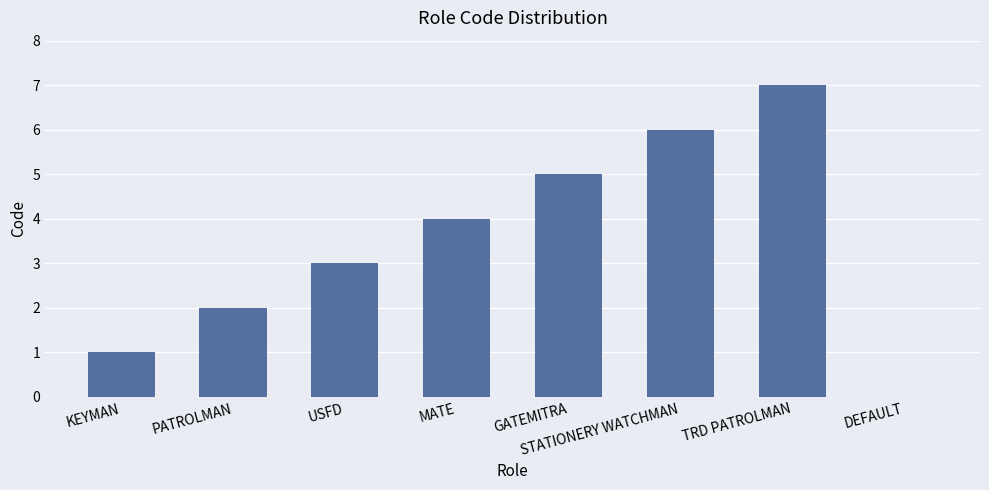

Is it true that the value at TRD PATROLMAN is 3?

False